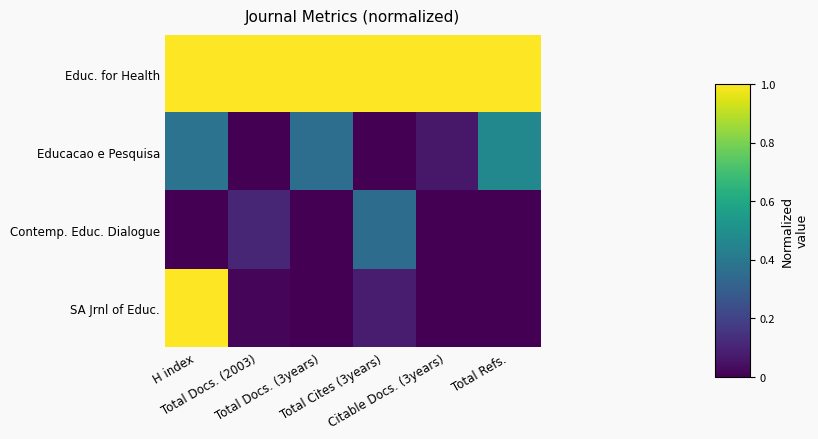

At which category is the sum across all series the highest?

H index